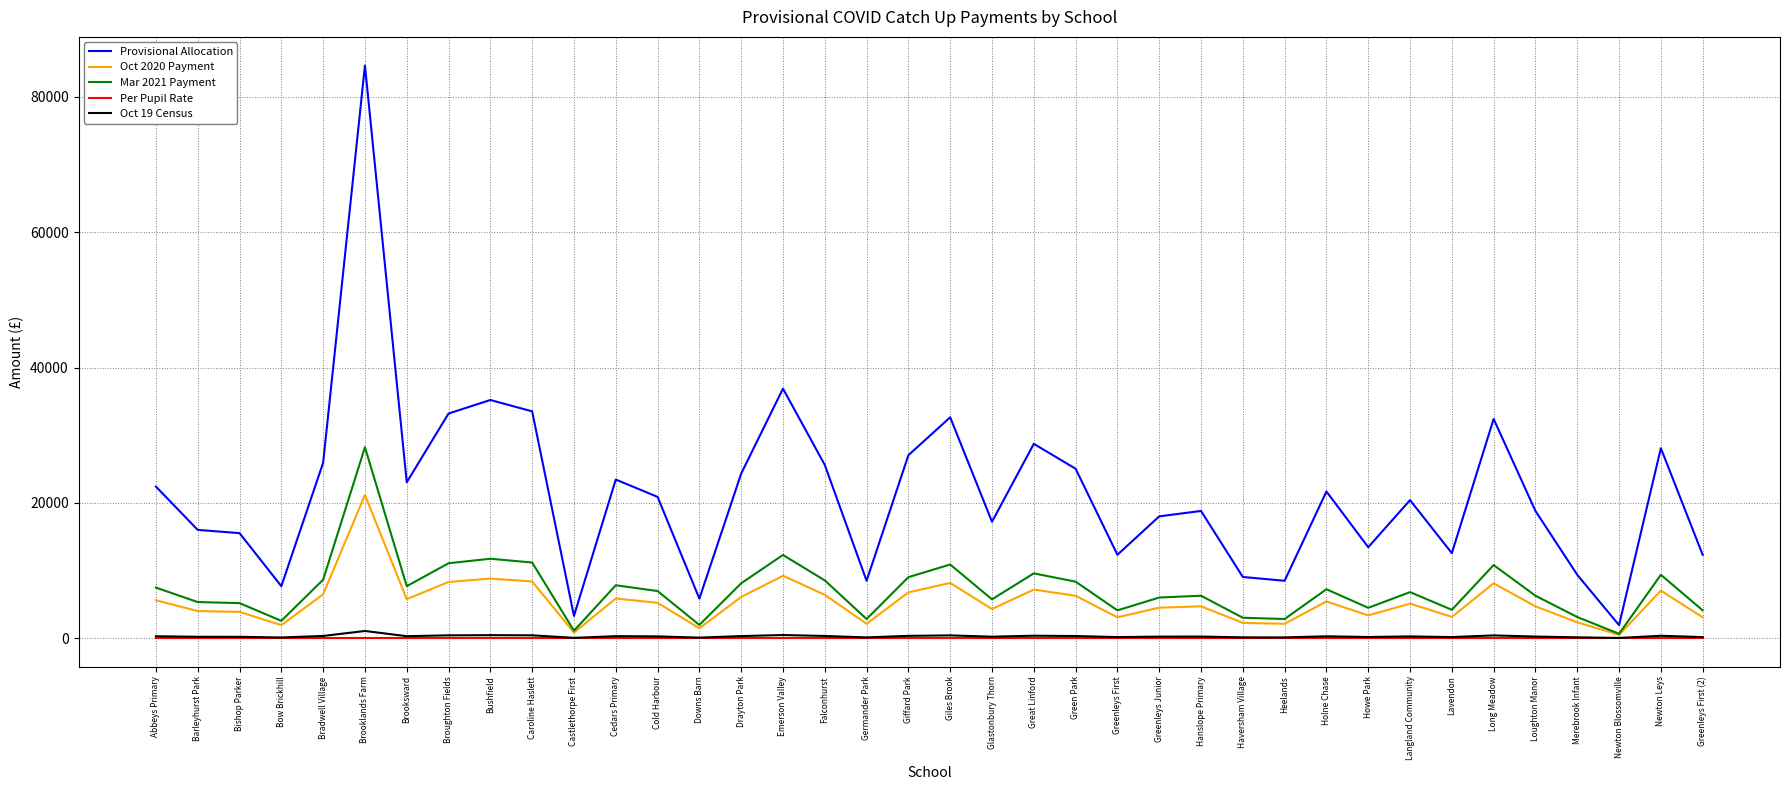

What is the difference between the highest and lowest values at Drayton Park?

24240.0